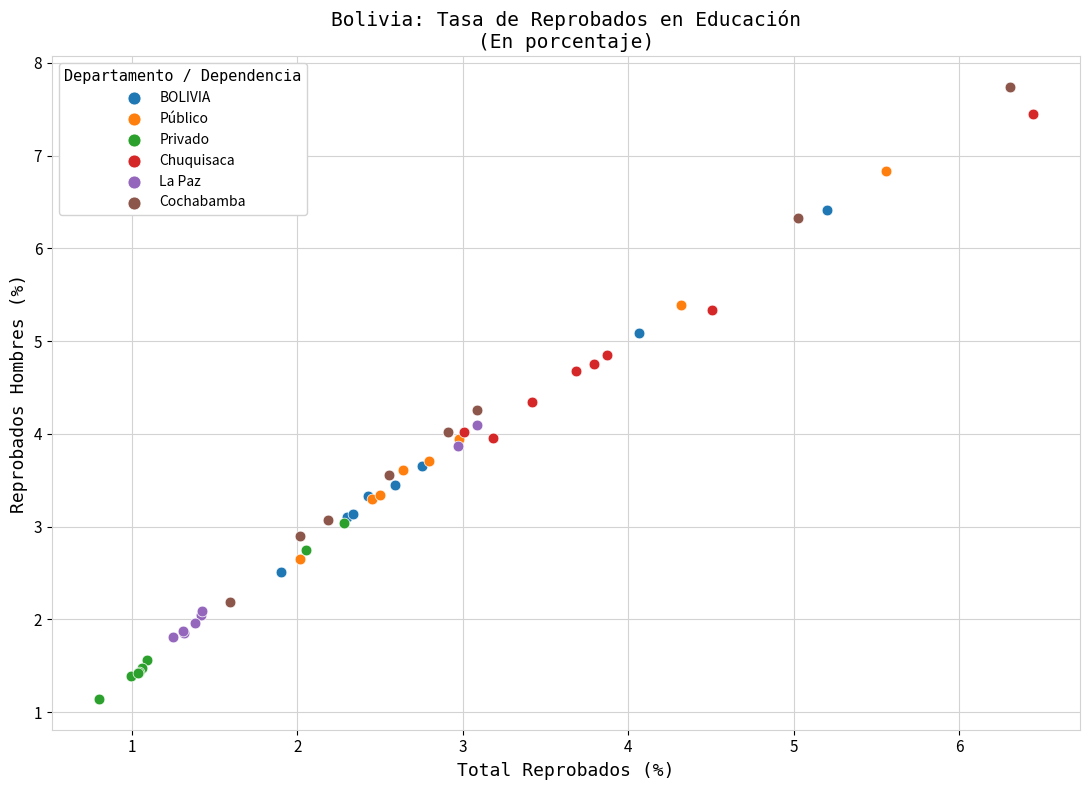

Which series has the largest Y range (max minus min)?

Cochabamba